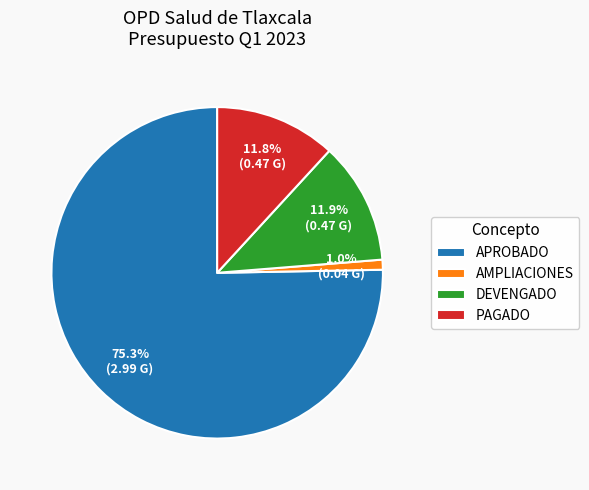

Which slice is the smallest?

AMPLIACIONES